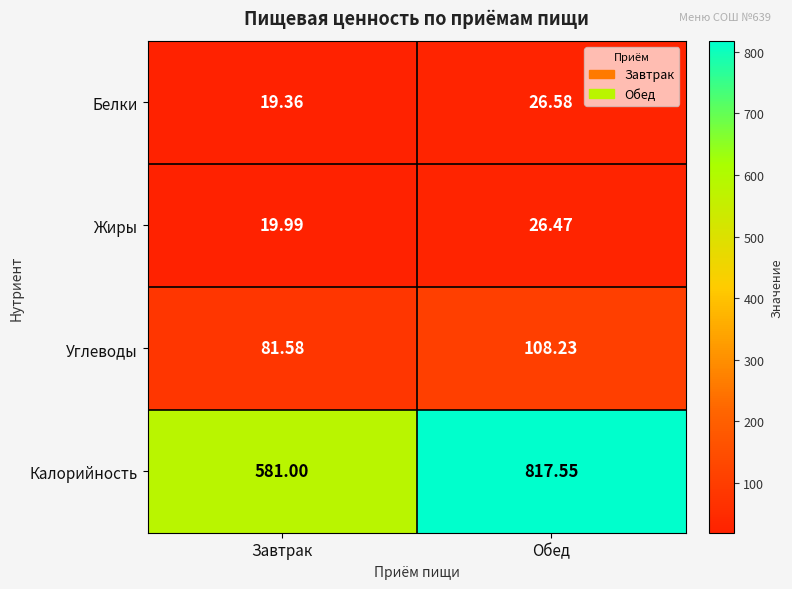

List the series in order of their peak value, highest first.

Калорийность, Углеводы, Белки, Жиры